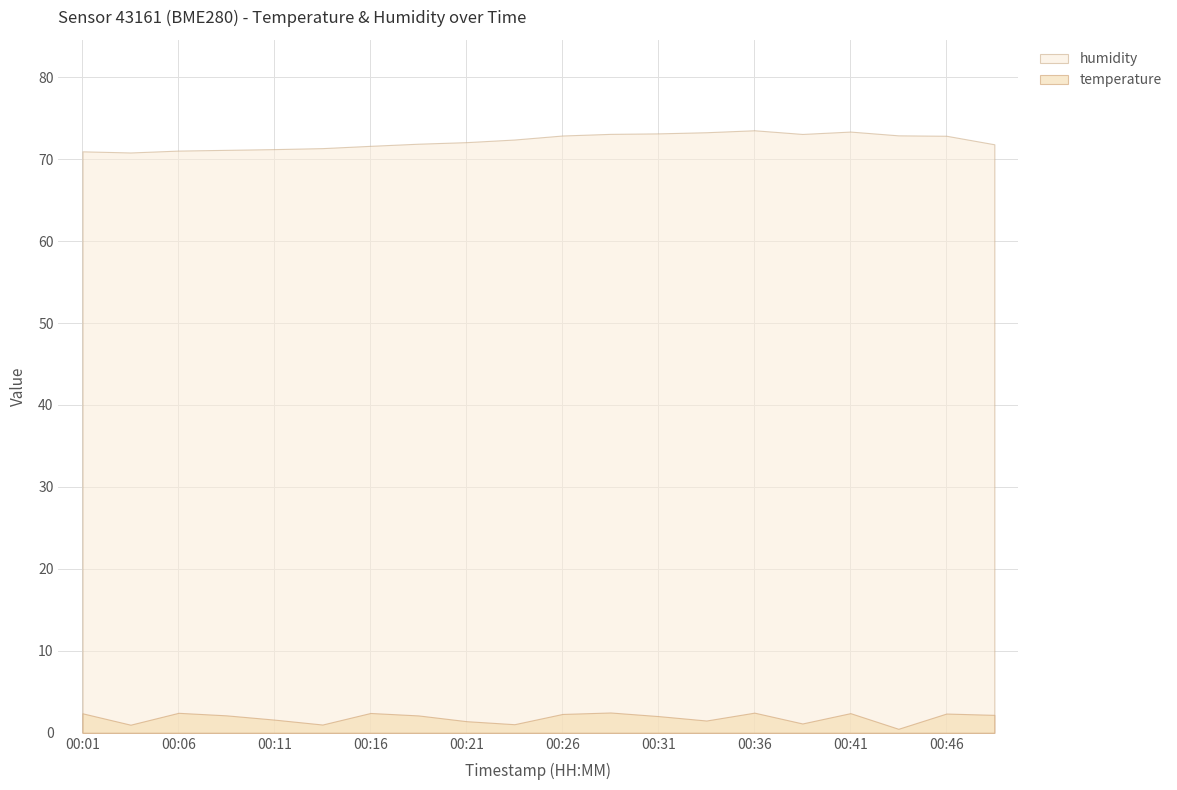

Which category has the lowest value in the temperature series?

00:43